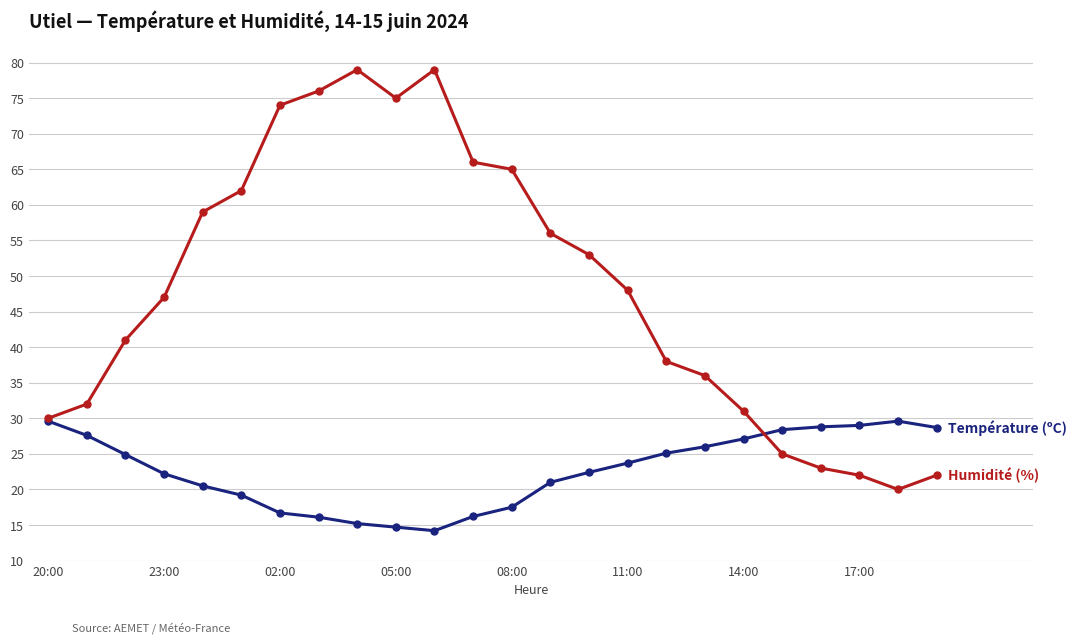

What is the maximum value shown in the chart?

79.0